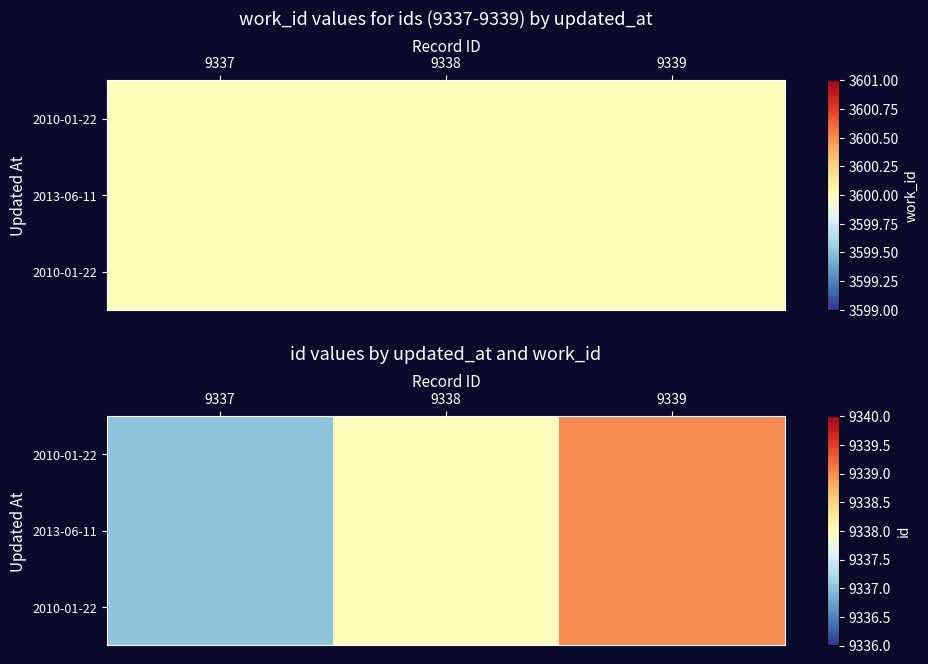

How many distinct data groups are displayed?

3